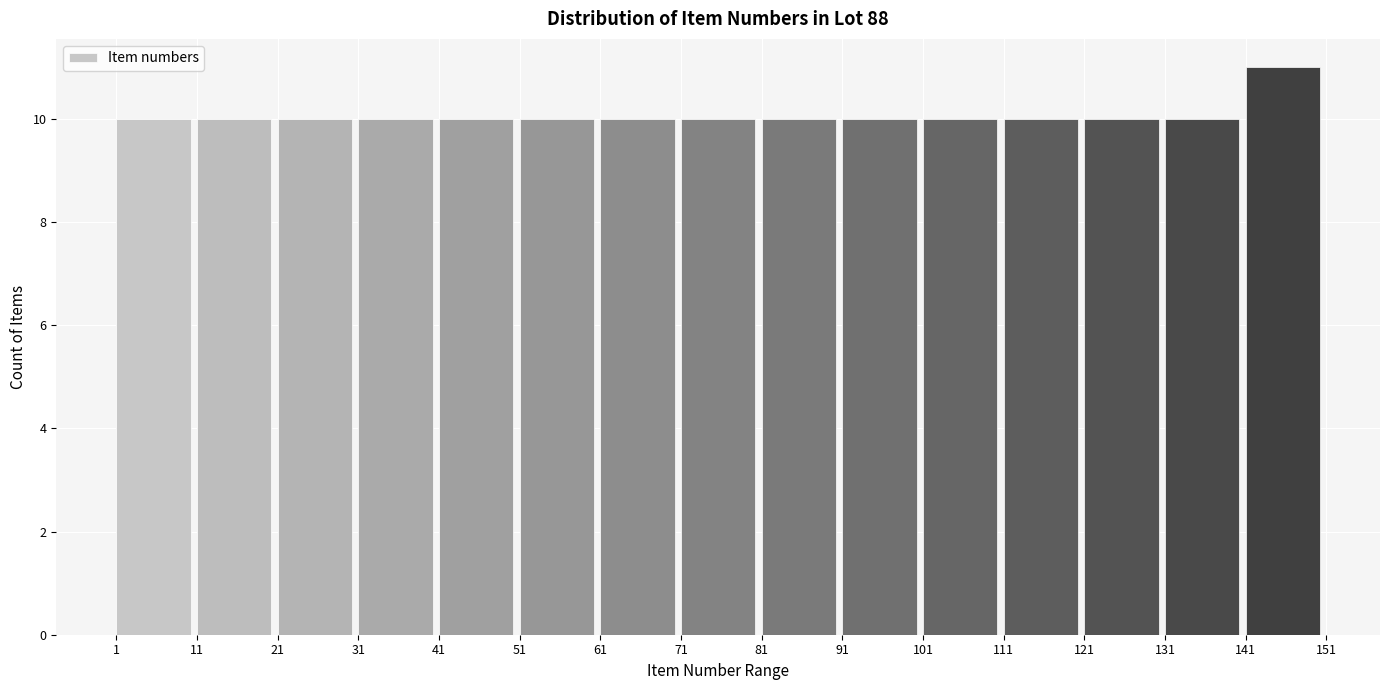

Which range on the x-axis has the tallest bar?

141 to 151